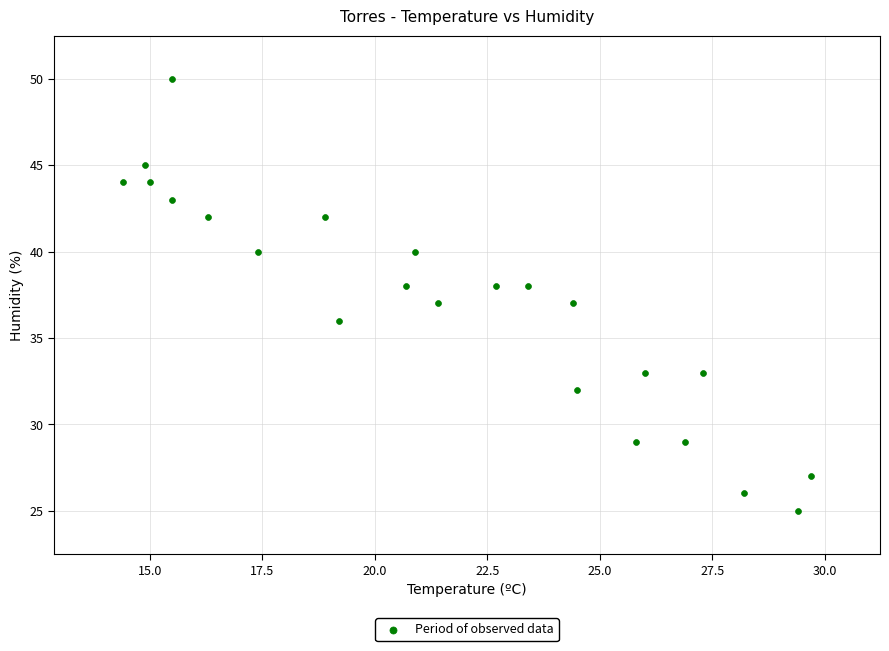

What is the range of Y values (max minus min)?

25